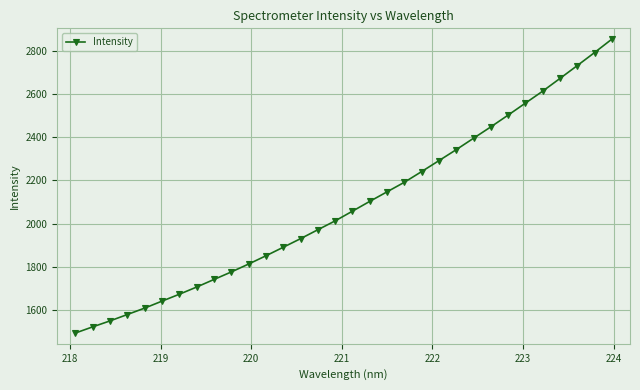

What is the sum of all values?

66692.9